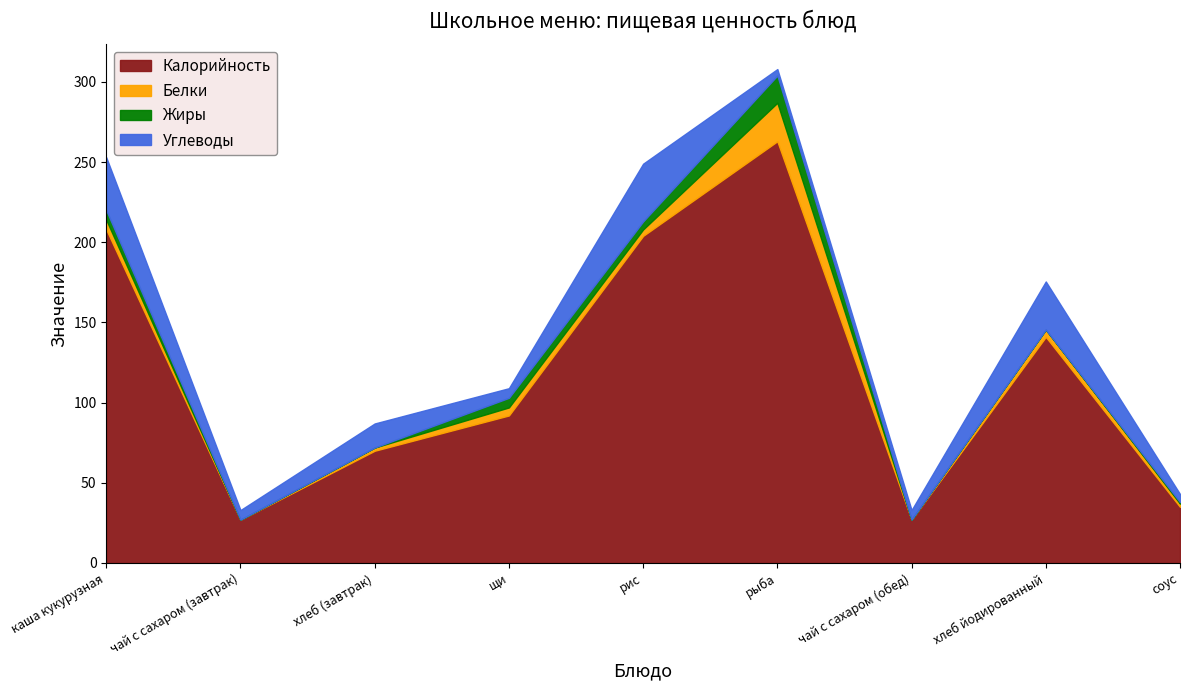

What is the label of the 5th point from the right?

рис